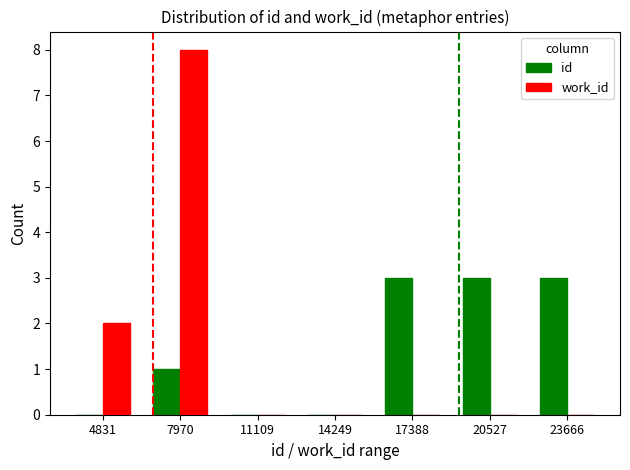

Which series has the widest spread of values?

work_id